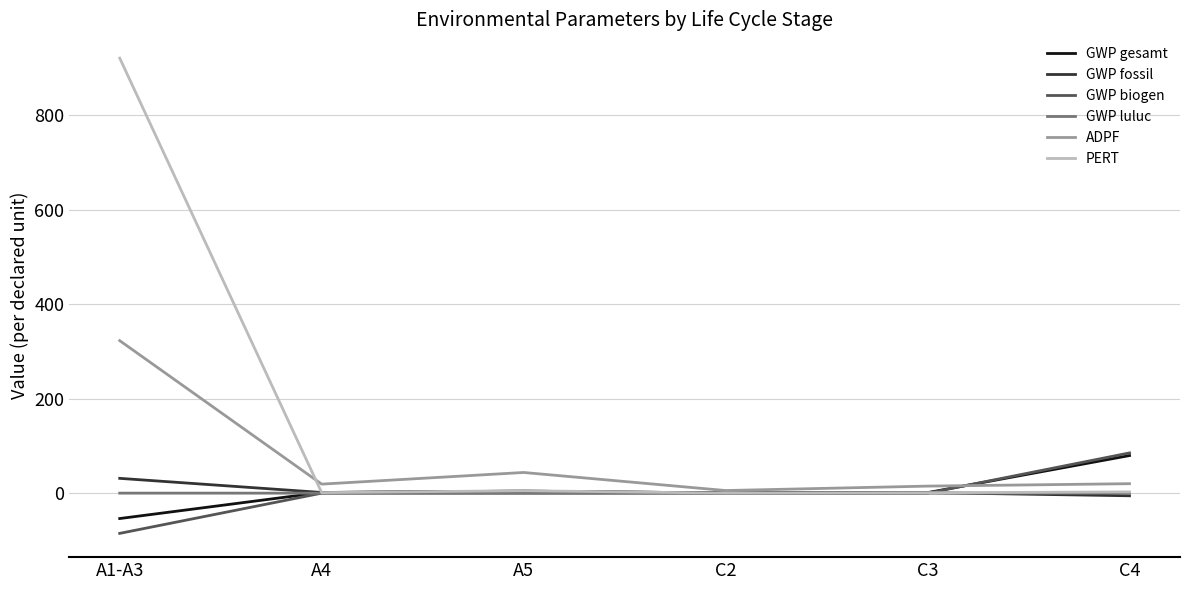

The value of GWP biogen at C2 is 61.3. True or false?

False